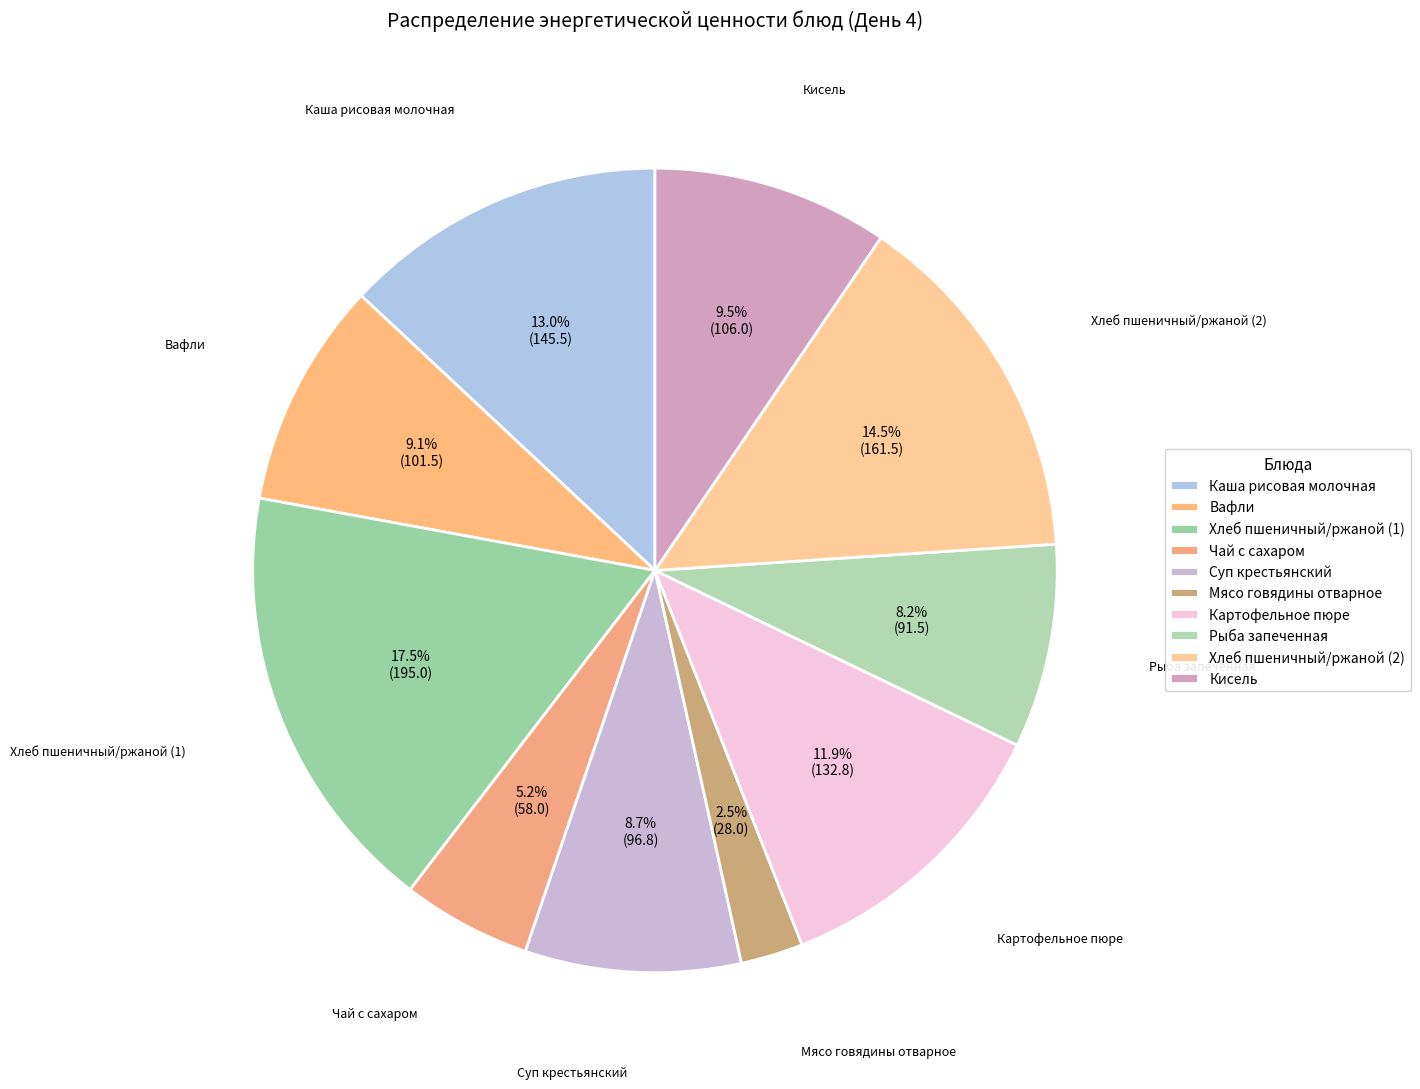

Which has a higher value, Картофельное пюре or Хлеб пшеничный/ржаной (2)?

Хлеб пшеничный/ржаной (2)